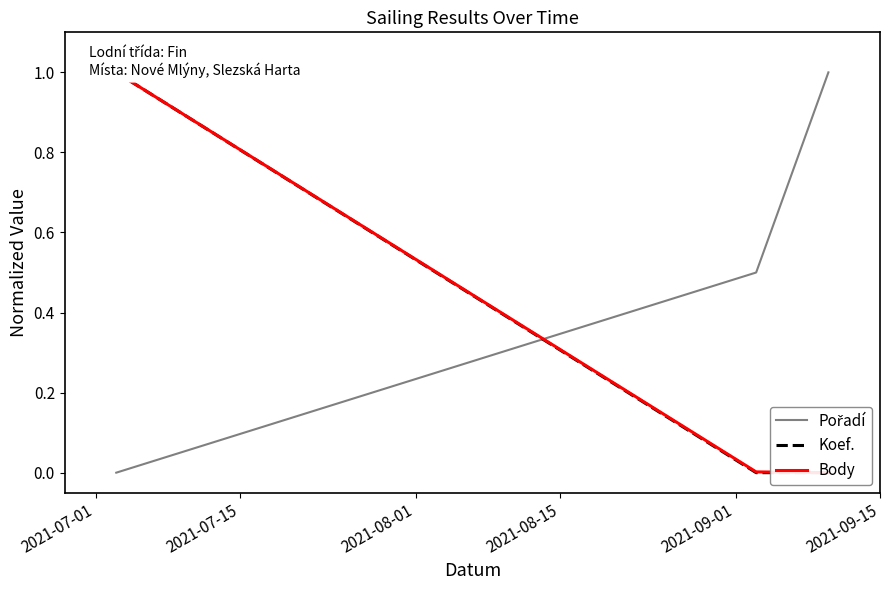

Between 2021-08-01 and 2021-07-01, which is larger?

2021-08-01